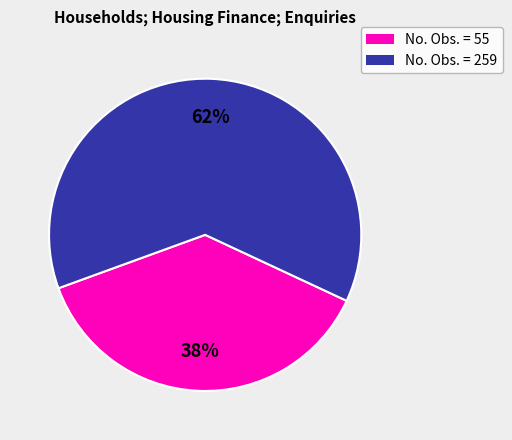

Is there a majority slice in this chart?

Yes